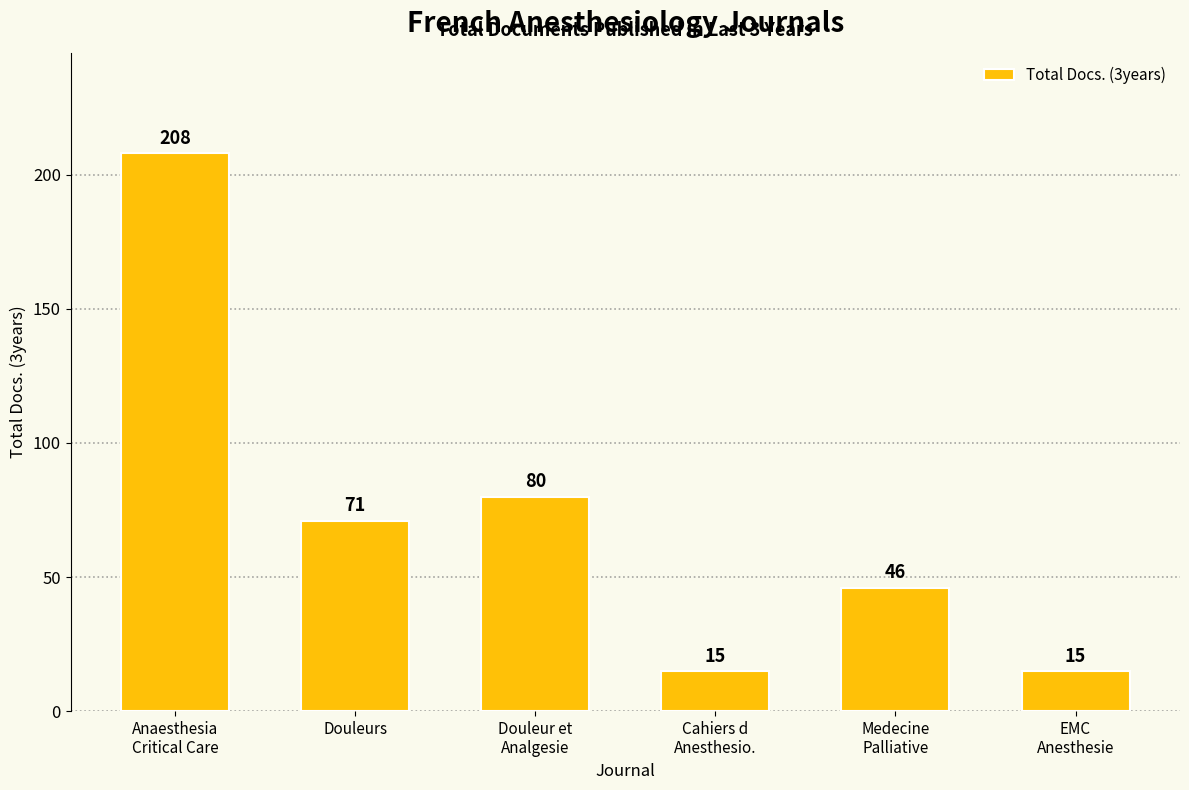

What is the change in value from Anaesthesia
Critical Care to Cahiers d
Anesthesio.?

-193